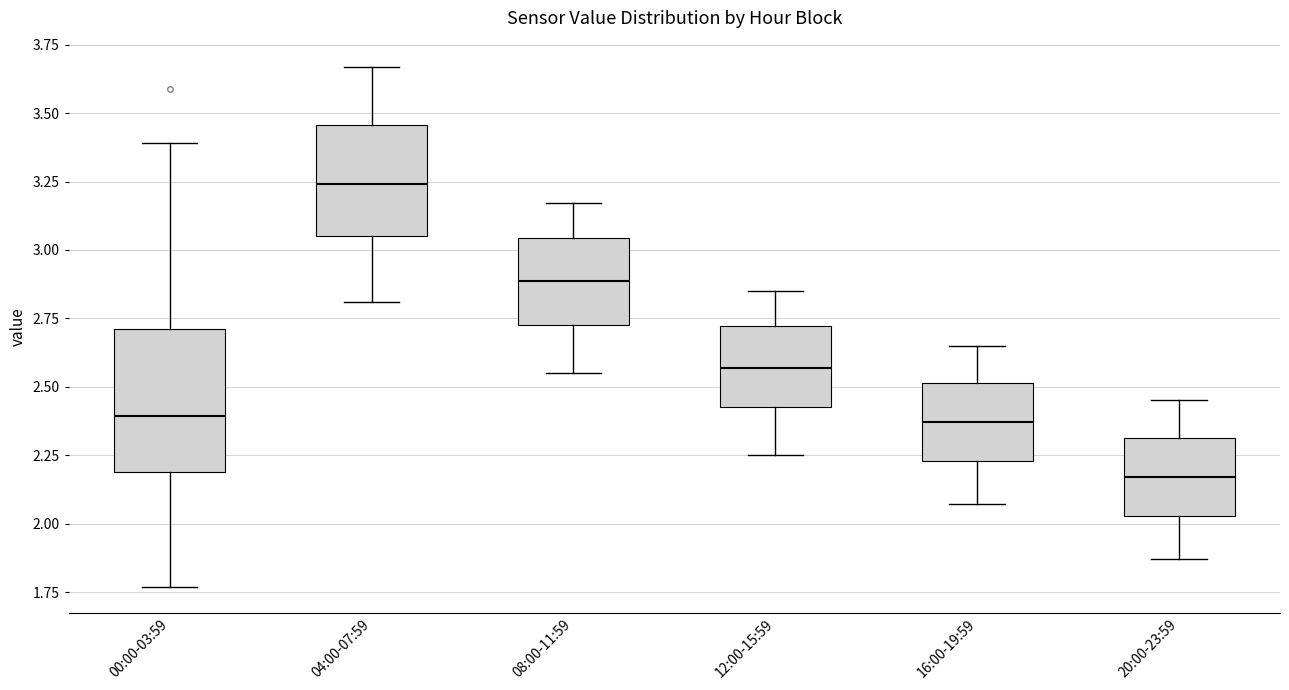

Reading left to right, read every box against the y-axis: the position of its median line, the range the box covers, and the ends of its whiskers. The values are not printed on the chart, so give them approximately, as read against the axis.

00:00-03:59: median 2.40, box 2.20 to 2.70, whiskers 1.75 to 3.40
04:00-07:59: median 3.25, box 3.05 to 3.45, whiskers 2.80 to 3.65
08:00-11:59: median 2.90, box 2.75 to 3.05, whiskers 2.55 to 3.15
12:00-15:59: median 2.55, box 2.45 to 2.70, whiskers 2.25 to 2.85
16:00-19:59: median 2.35, box 2.25 to 2.50, whiskers 2.05 to 2.65
20:00-23:59: median 2.15, box 2.05 to 2.30, whiskers 1.85 to 2.45